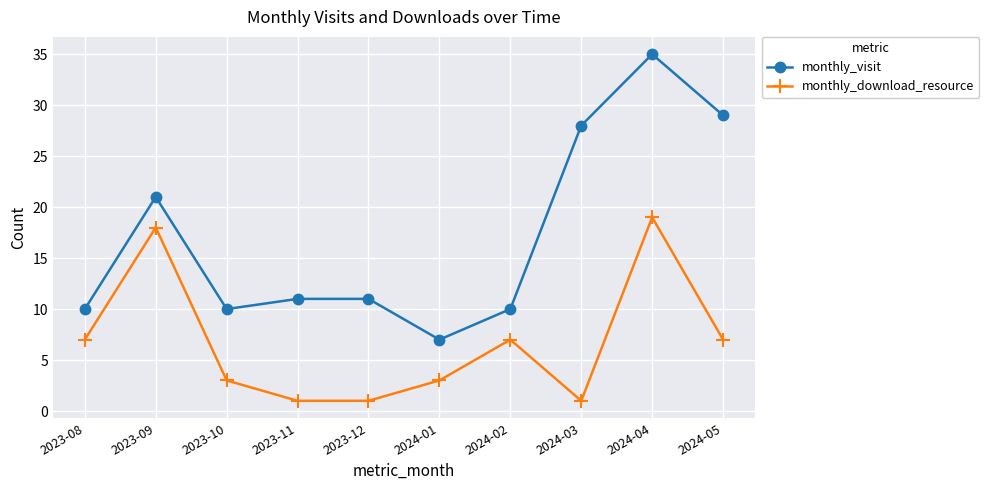

What is the smallest value displayed?

1